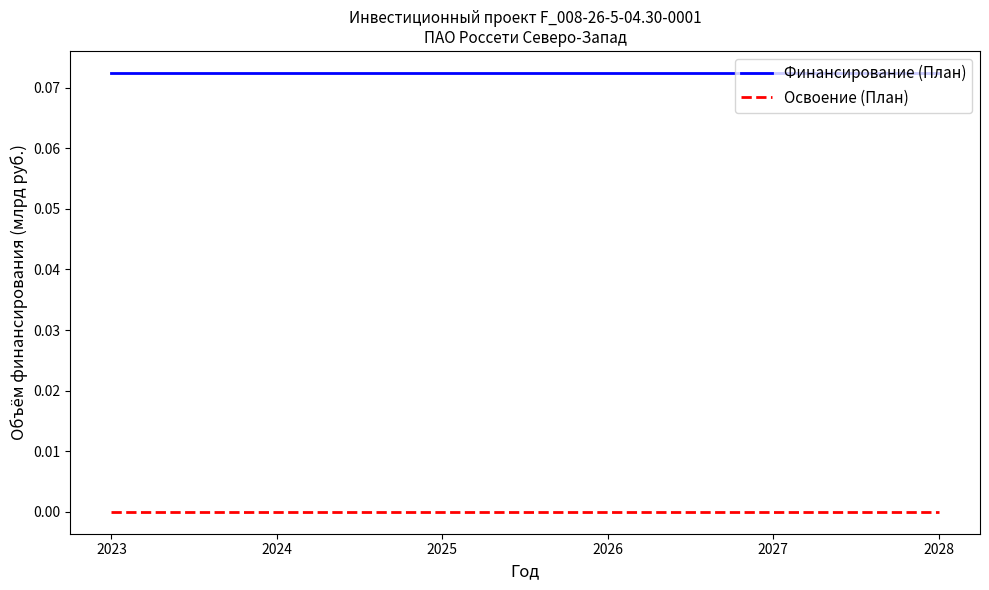

True or false: Освоение (План) and Финансирование (План) cross at least once.

False